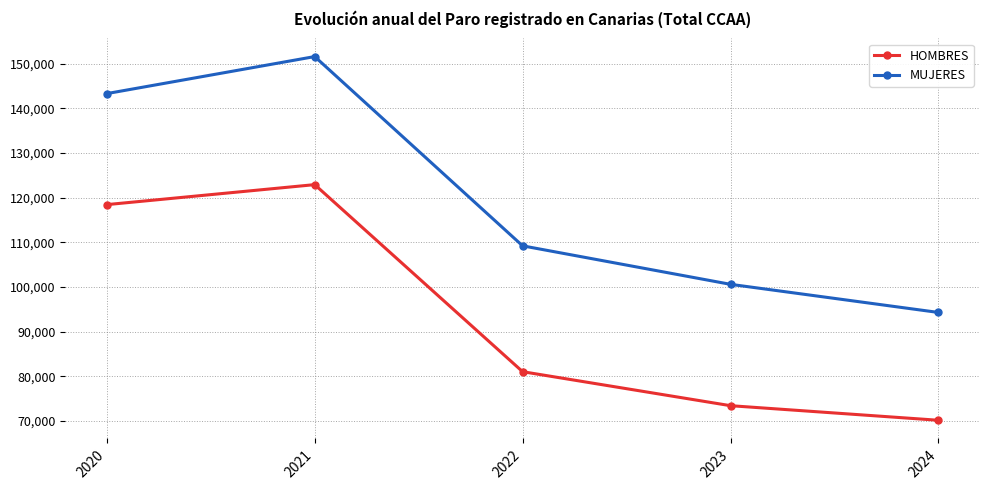

Which series has the largest total across all categories?

MUJERES